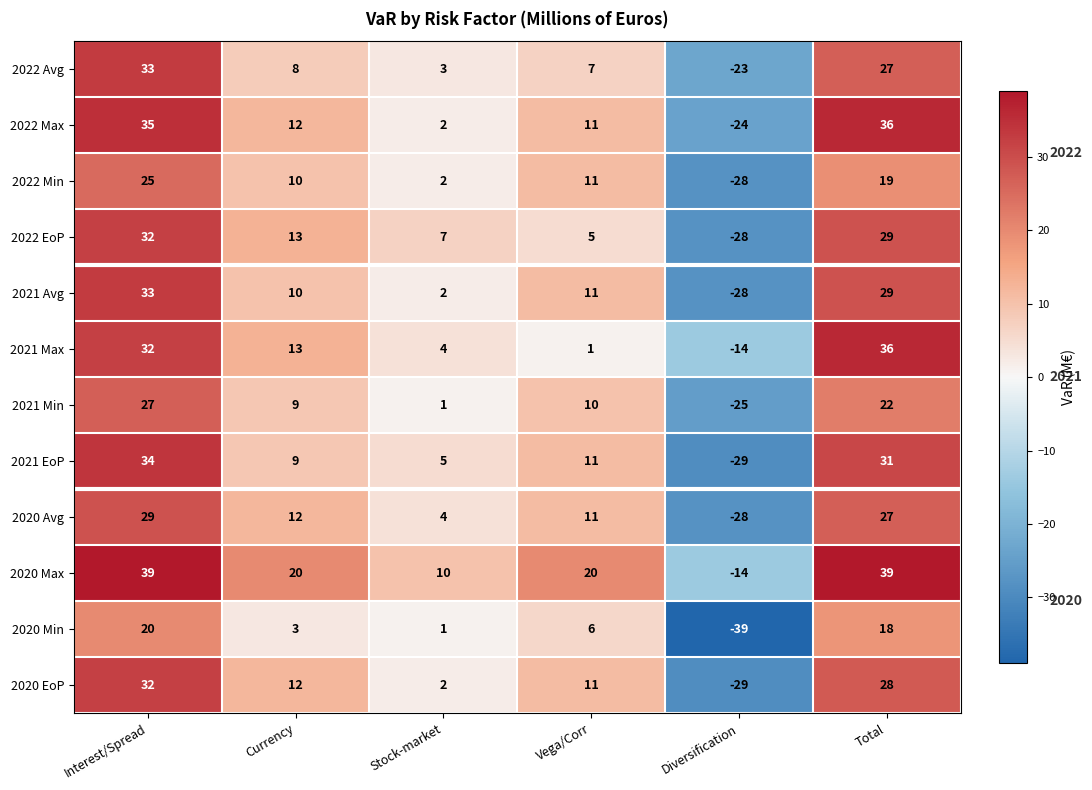

List the labels in order of 2020 Min value, smallest first.

Diversification, Stock-market, Currency, Vega/Corr, Total, Interest/Spread